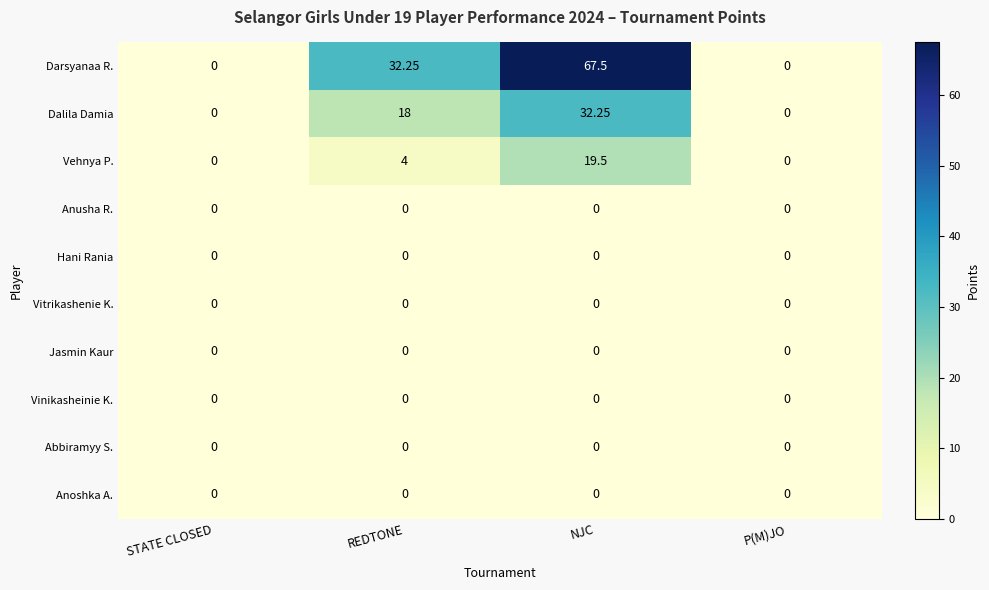

At which category is the sum across all series the highest?

NJC